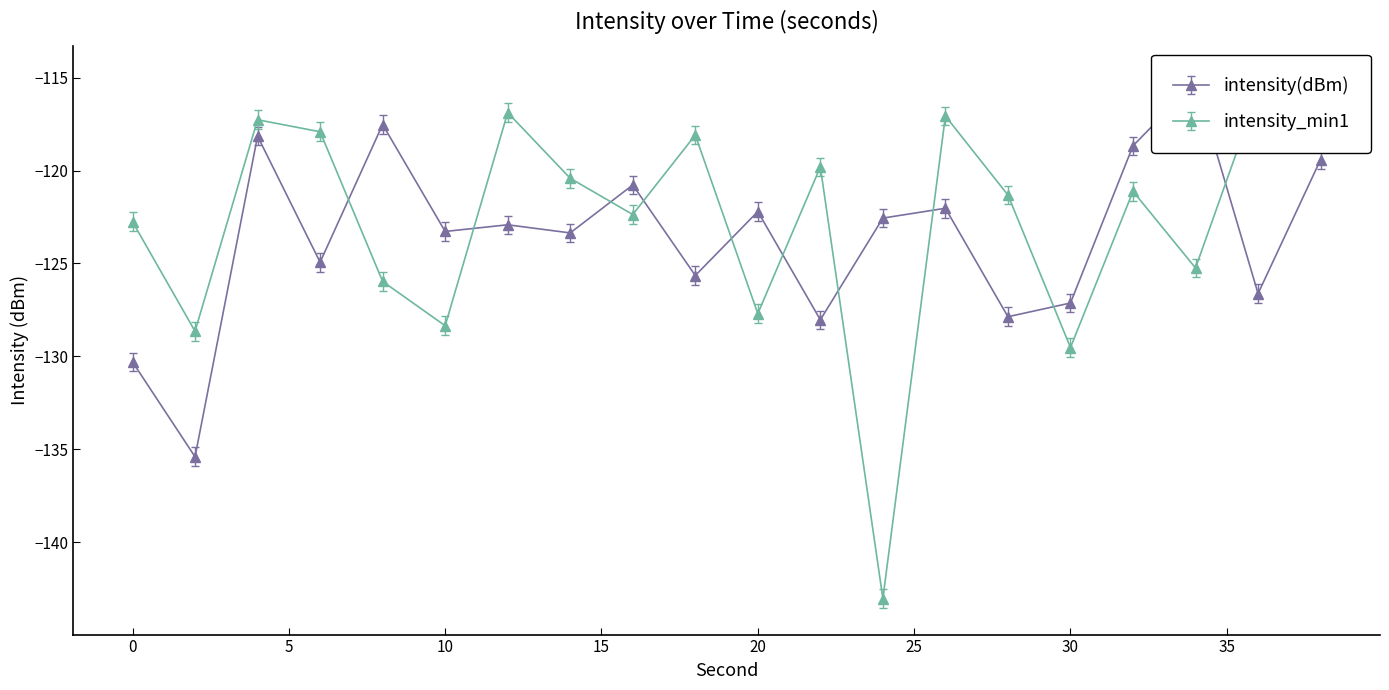

True or false: intensity(dBm) has a value of -130.3 at 0.

True